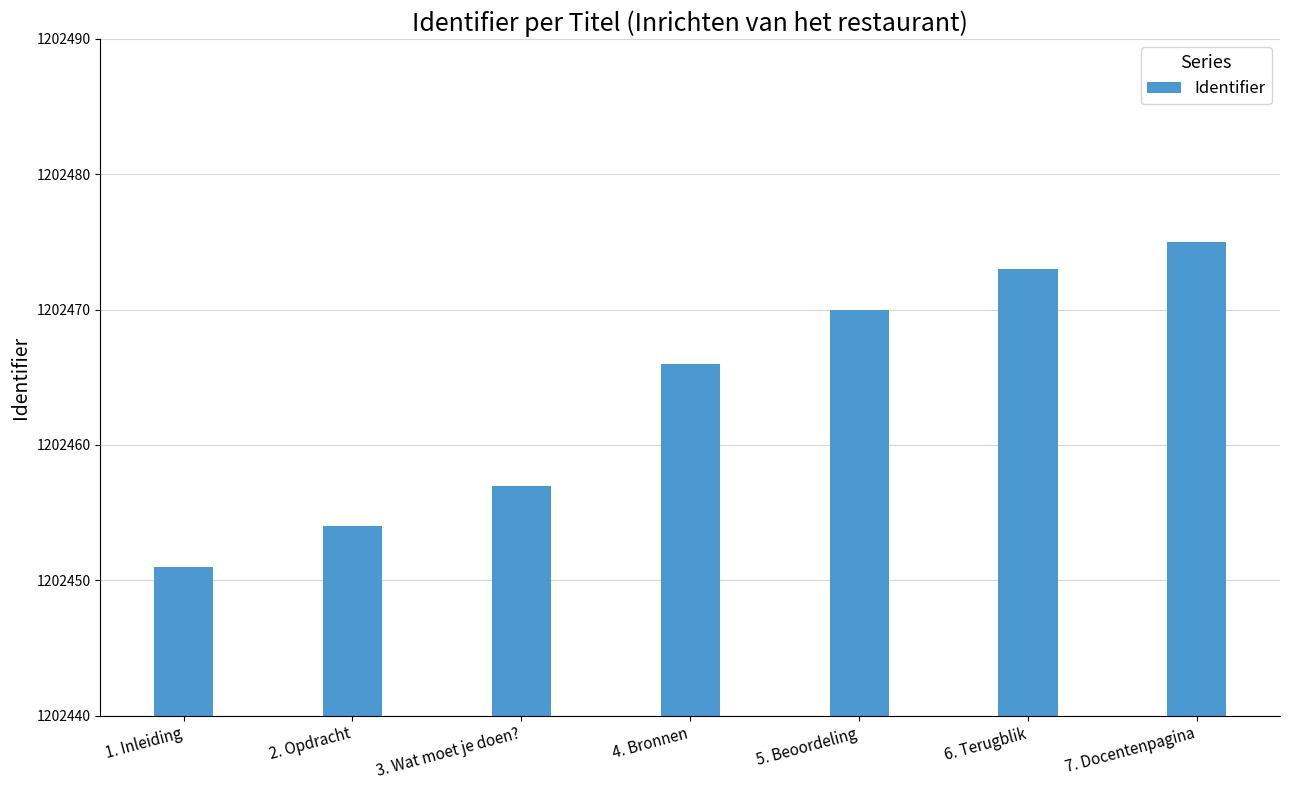

List the labels in order of value, smallest first.

1. Inleiding, 2. Opdracht, 3. Wat moet je doen?, 4. Bronnen, 5. Beoordeling, 6. Terugblik, 7. Docentenpagina